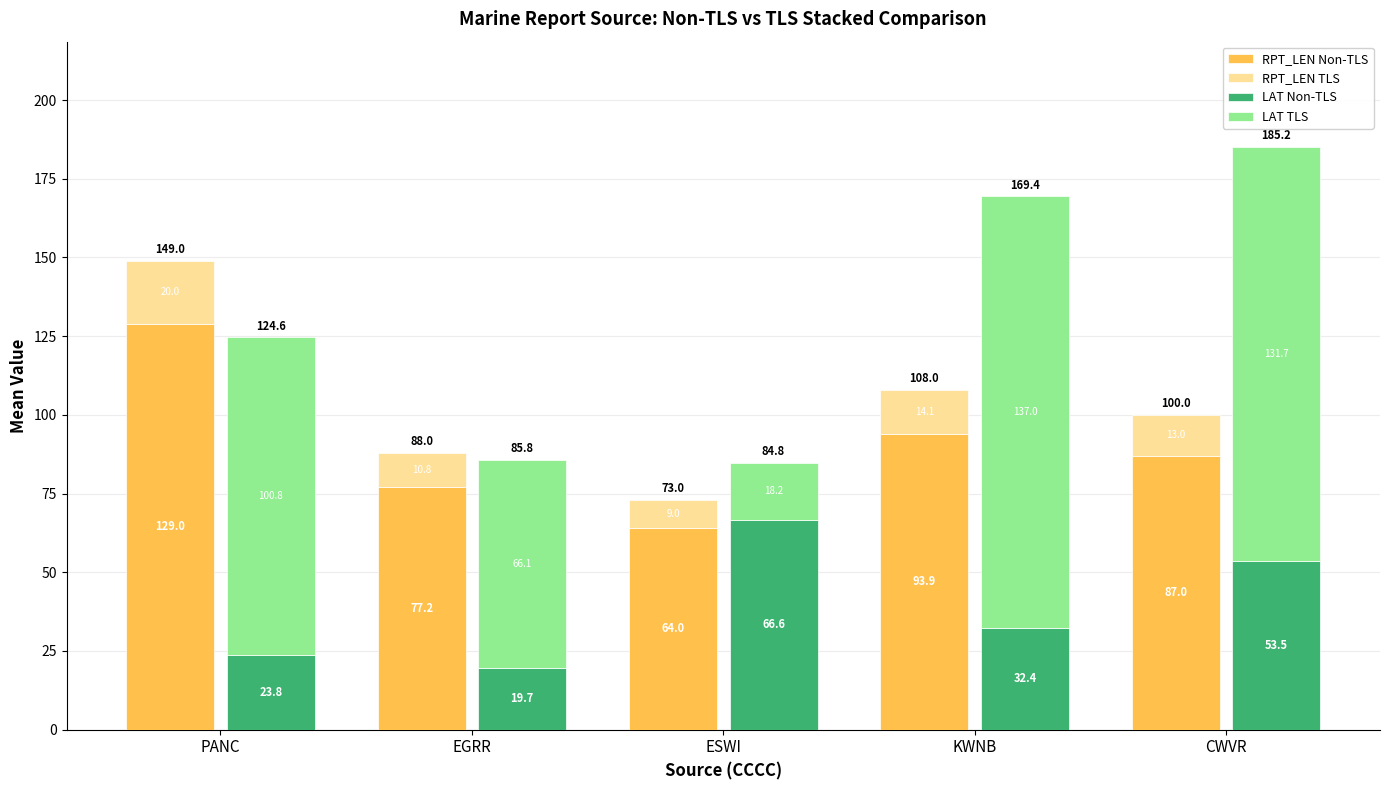

Reading left to right, extract all data points from this chart.

RPT_LEN Non-TLS: 129.0	77.2	64.0	93.9	87.0
RPT_LEN TLS: 20.0	10.8	9.0	14.1	13.0
LAT Non-TLS: 23.8	19.7	66.6	32.4	53.5
LAT TLS: 100.8	66.1	18.2	137.0	131.7